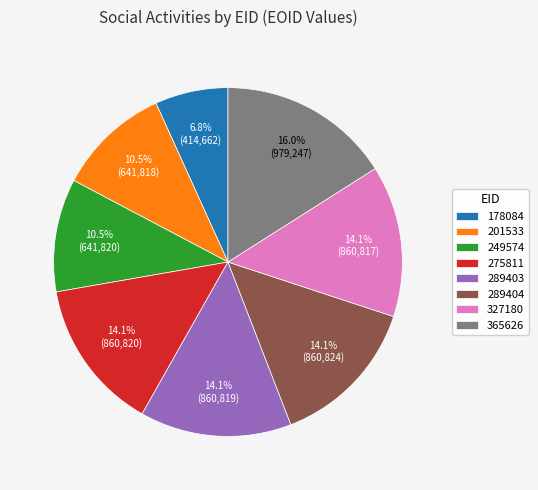

What is the ratio of the value at 365626 to the value at 249574?

1.5